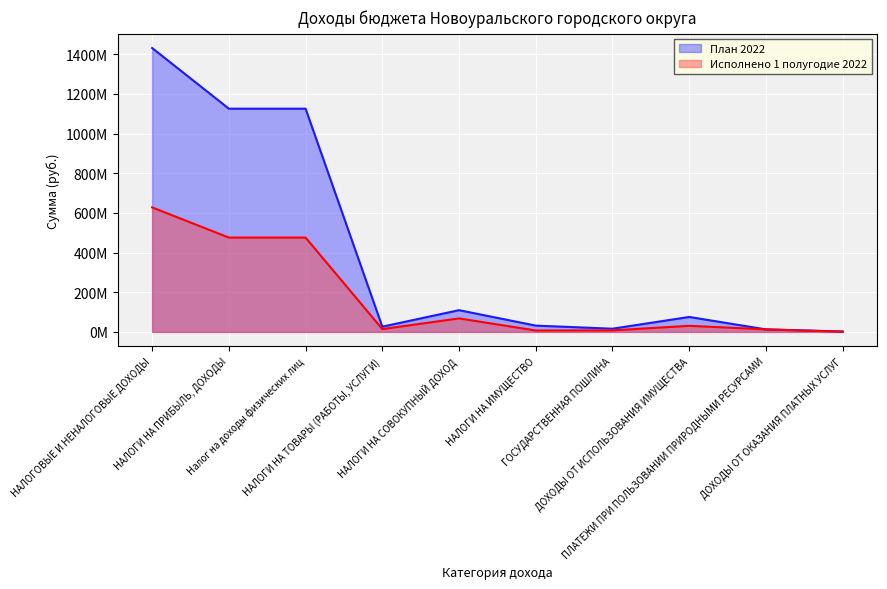

True or false: План 2022 and Исполнено 1 полугодие 2022 intersect in this chart.

True